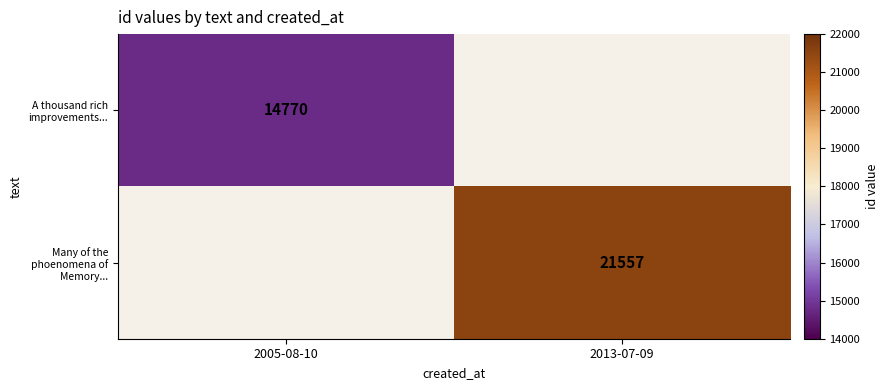

What is the maximum value shown in the chart?

21557.0